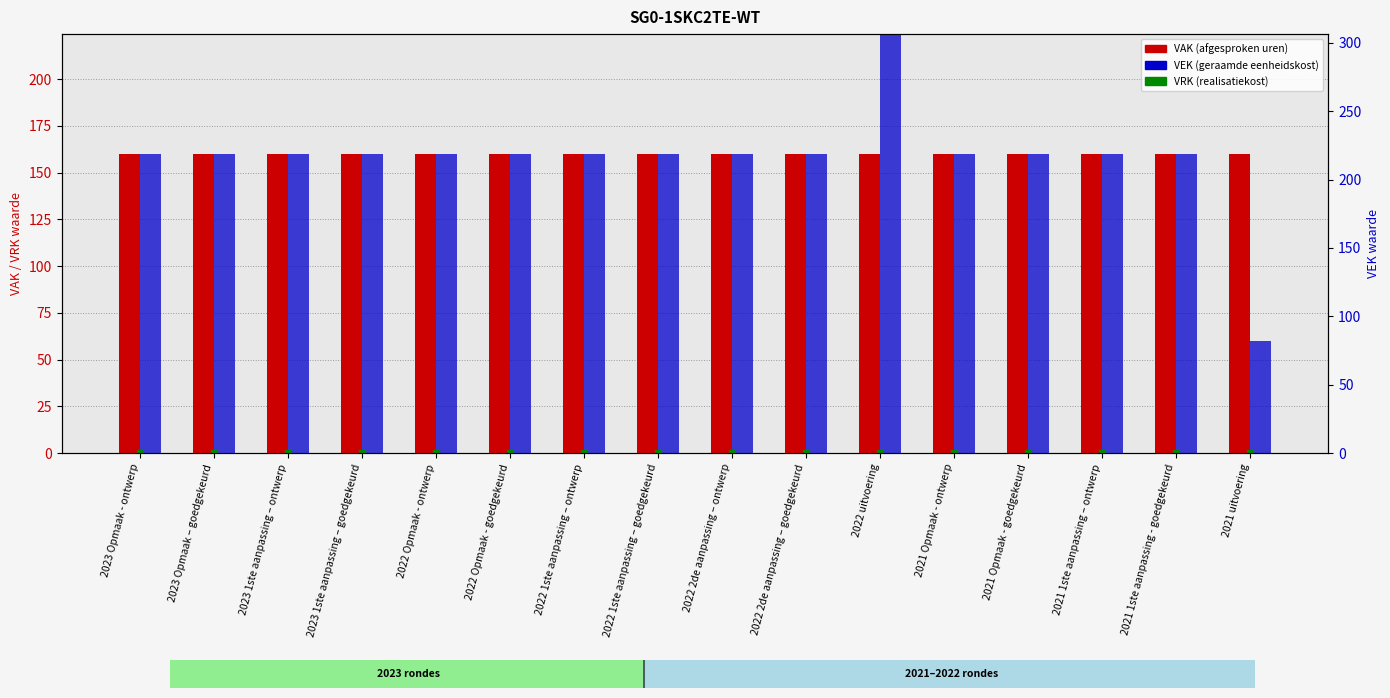

Which series has the largest total across all categories?

VAK